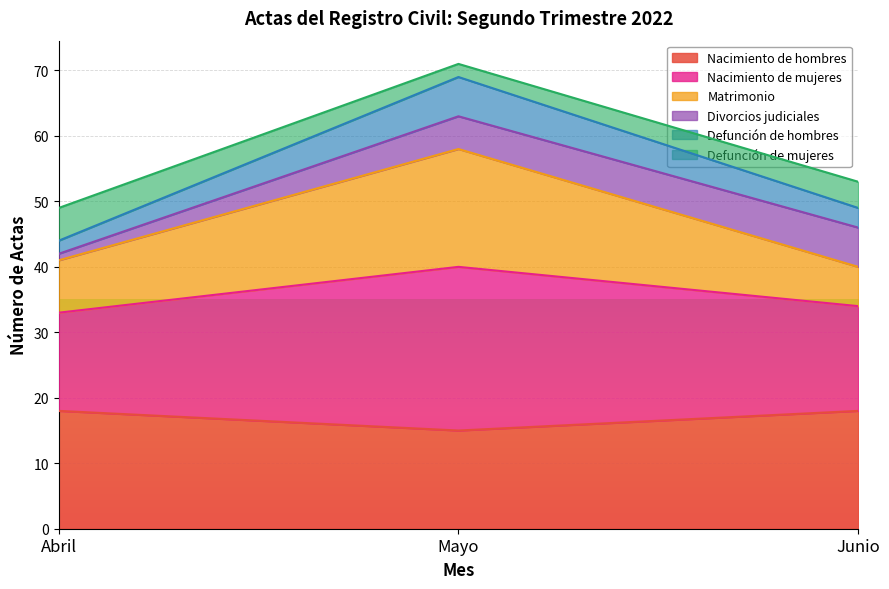

Rank the categories by Defunción de hombres value from lowest to highest.

Abril, Junio, Mayo